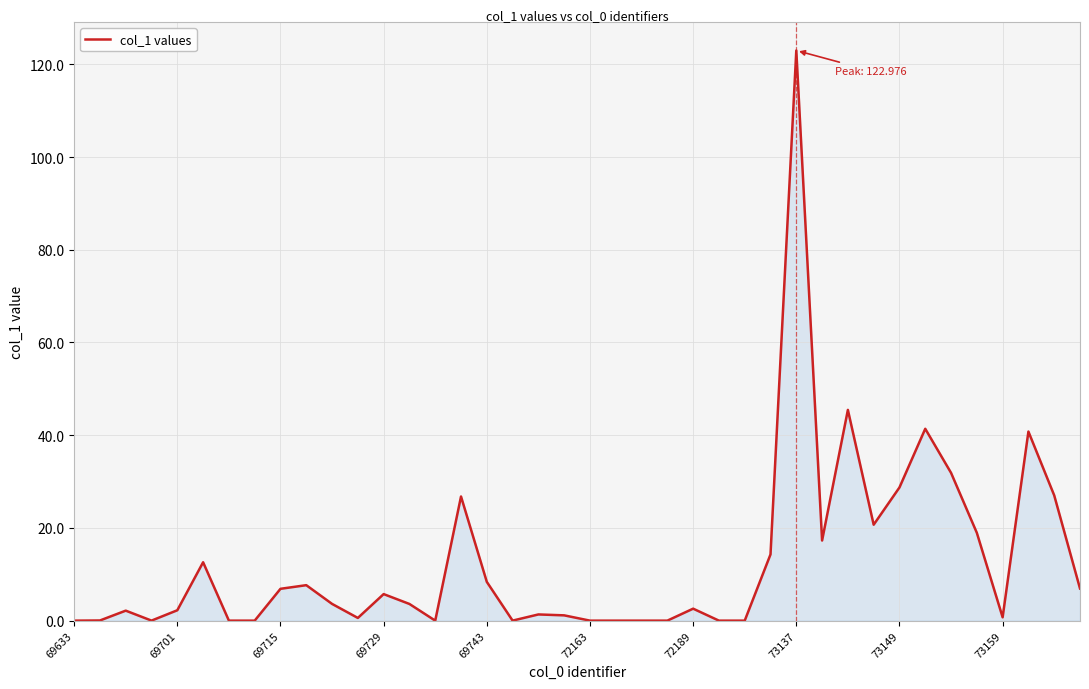

What is the greatest value displayed?

123.0